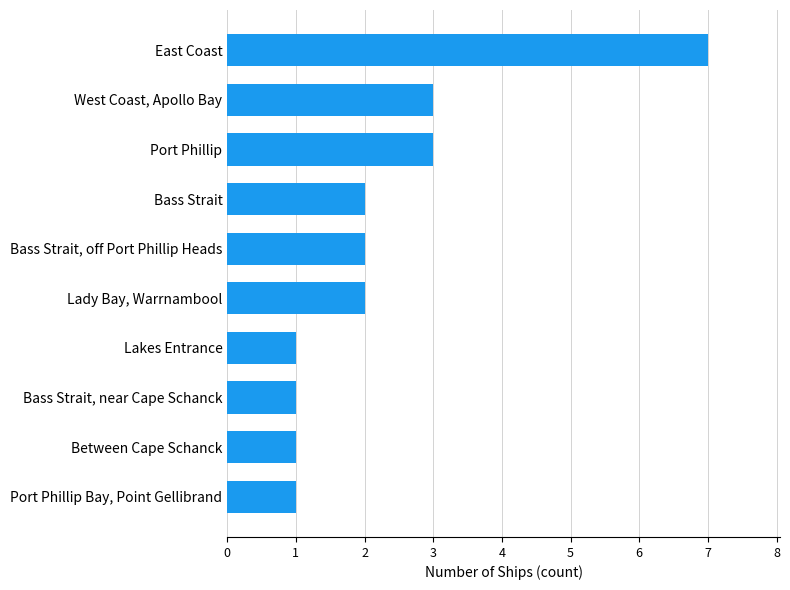

What is the change in value from West Coast, Apollo Bay to East Coast?

+4